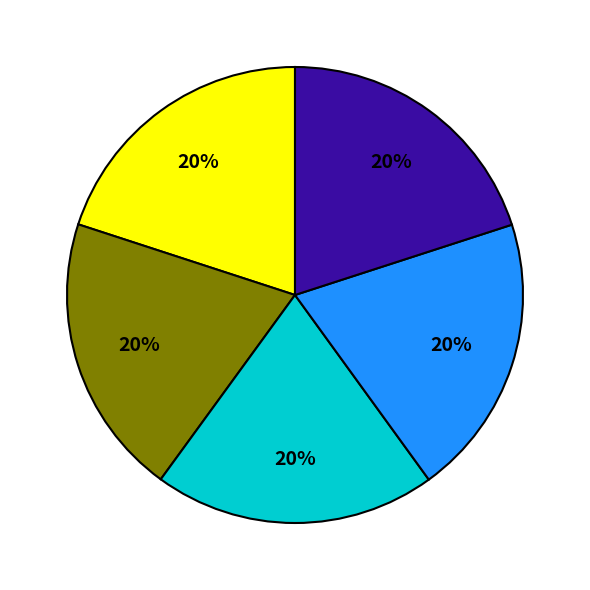

To the nearest percent, what is the average slice percentage?

20%